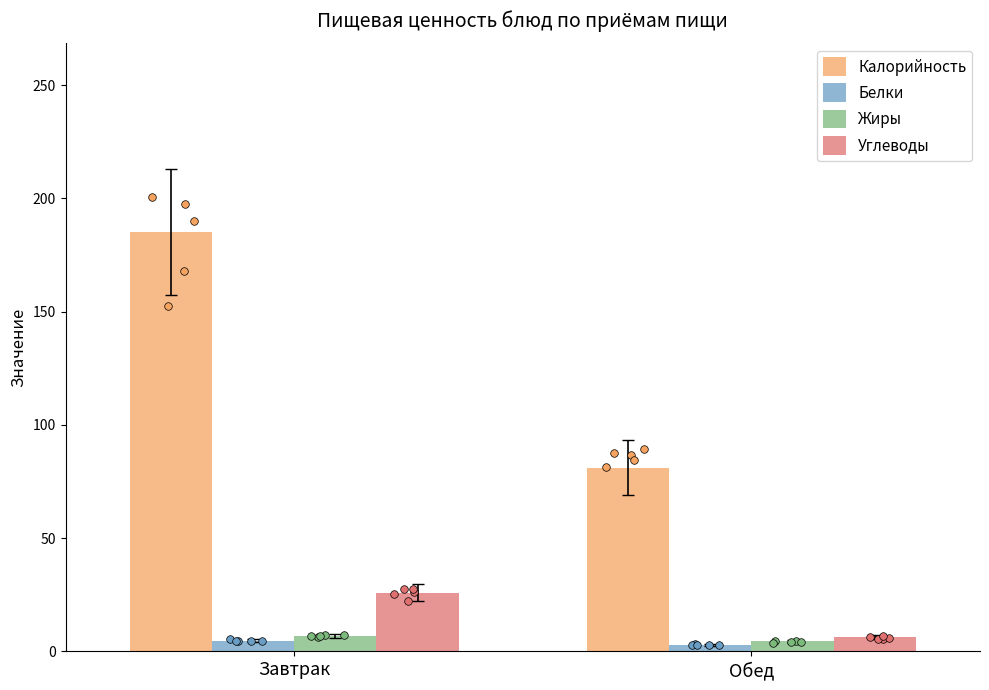

What are all the series names shown in the legend?

Калорийность, Белки, Жиры, Углеводы